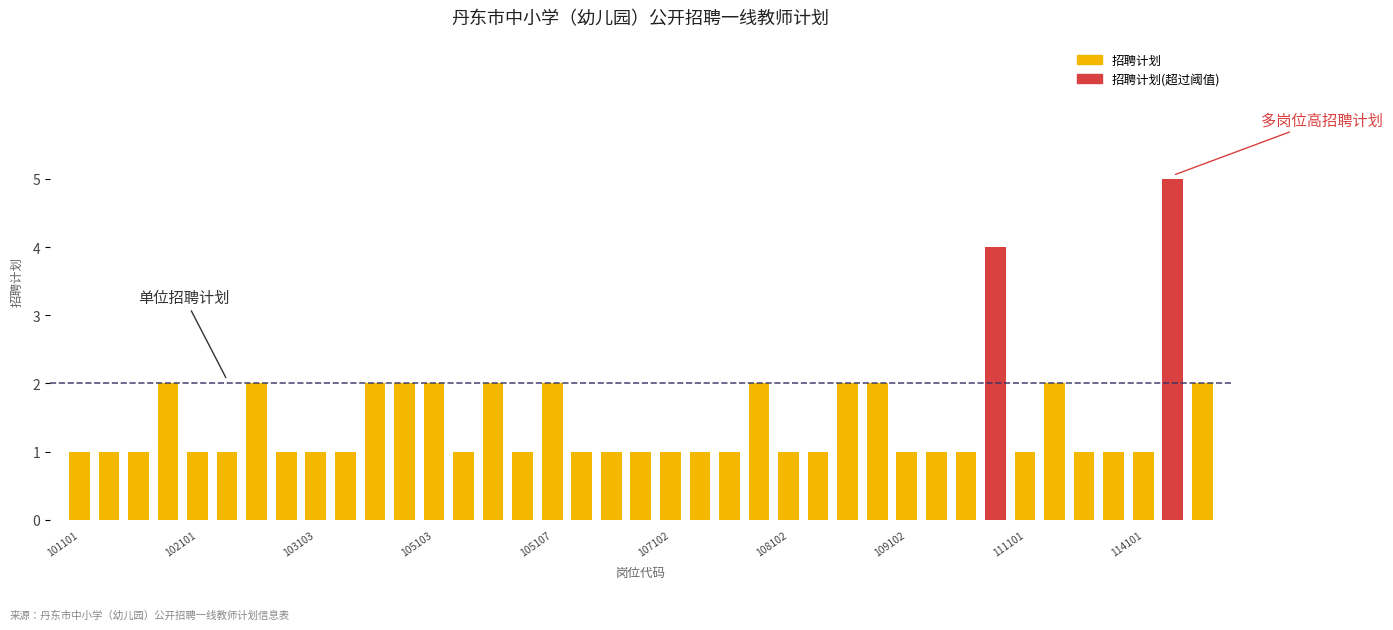

How many values in the 招聘计划 series exceed 1?

12